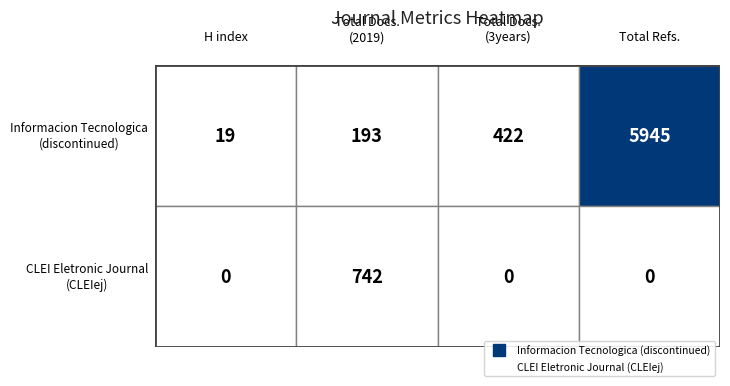

Which series has the widest spread of values?

Informacion Tecnologica (discontinued)